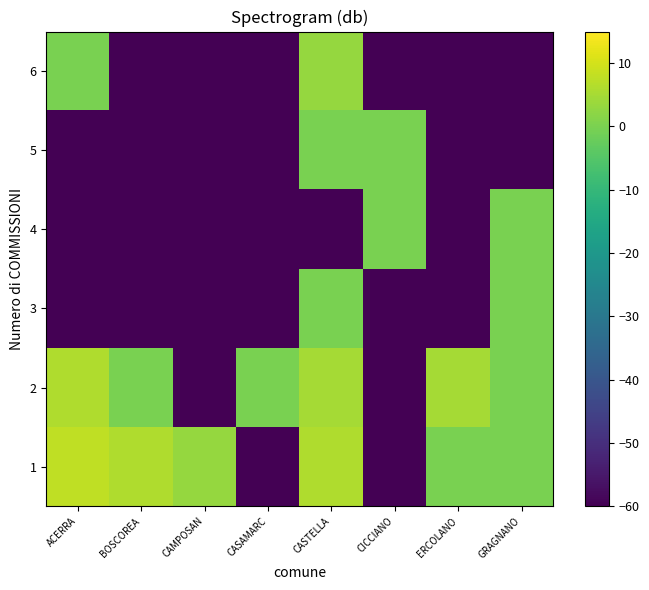

At CAMPOSAN, list the series in order from smallest to largest.

2, 3, 4, 5, 6, 1